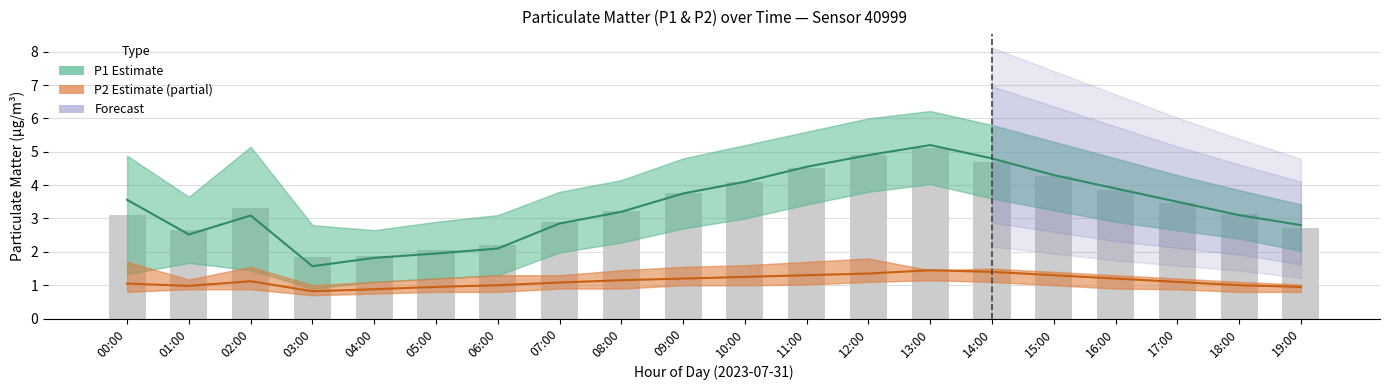

Rank the series by their average value, from lowest to highest.

P2 (Estimate based on partial data), P1 (Estimate)